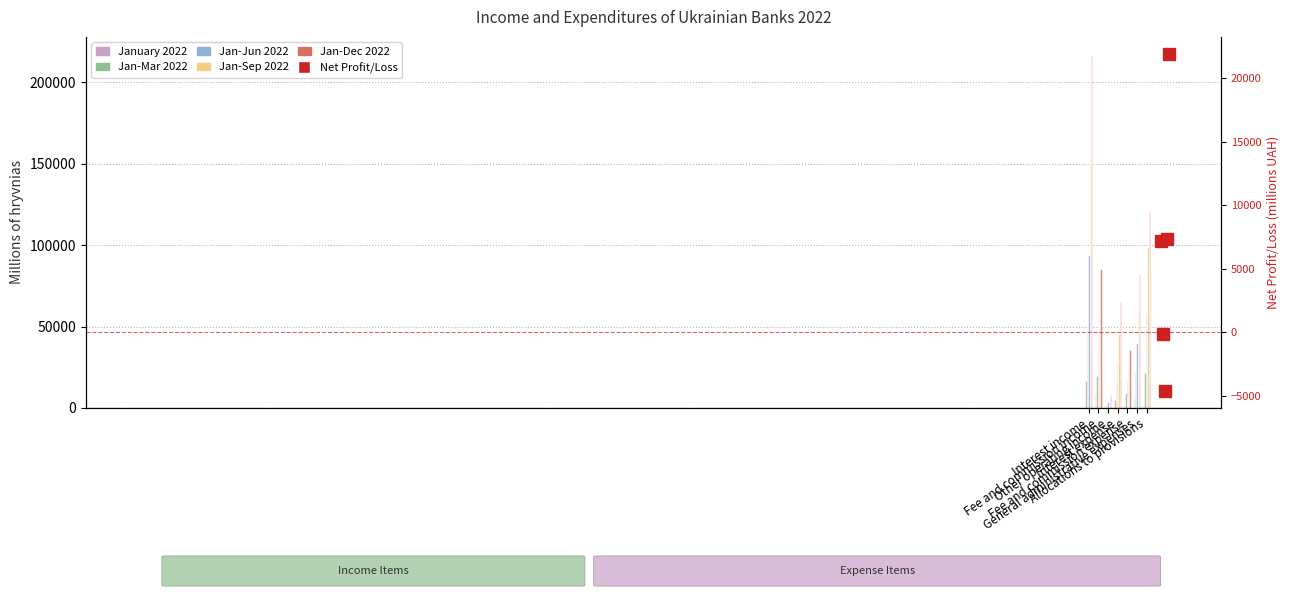

Which series has the largest range (max minus min)?

Jan-Dec 2022